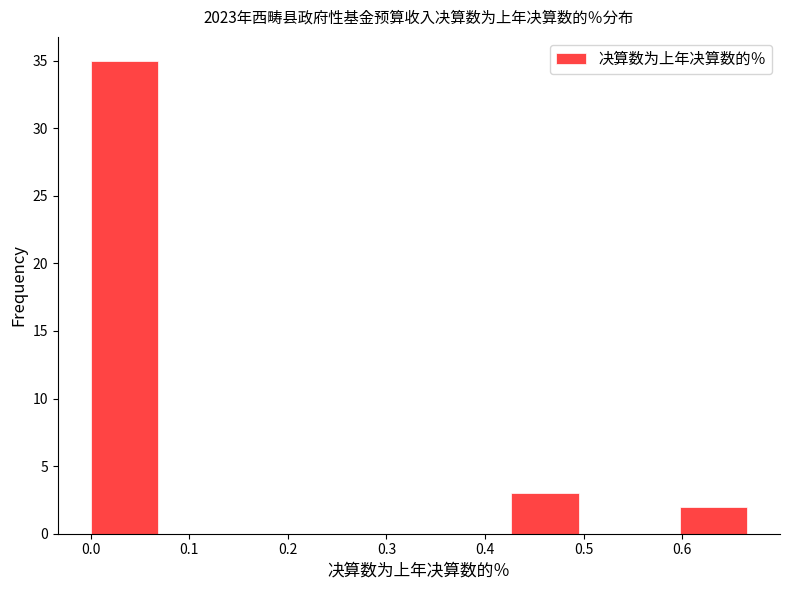

Reading left to right, list every bar in this chart as the range it spans on the x-axis followed by its height. Neither the bar edges nor the heights are printed on the chart, so give them approximately, as read against the axes.

0.00 to 0.09: 35
0.09 to 0.17: 0
0.17 to 0.26: 0
0.26 to 0.34: 0
0.34 to 0.43: 0
0.43 to 0.51: 3
0.51 to 0.60: 0
0.60 to 0.68: 2